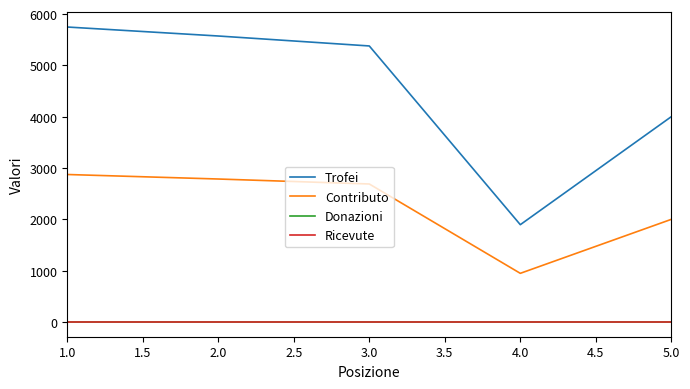

True or false: Donazioni and Trofei intersect in this chart.

False